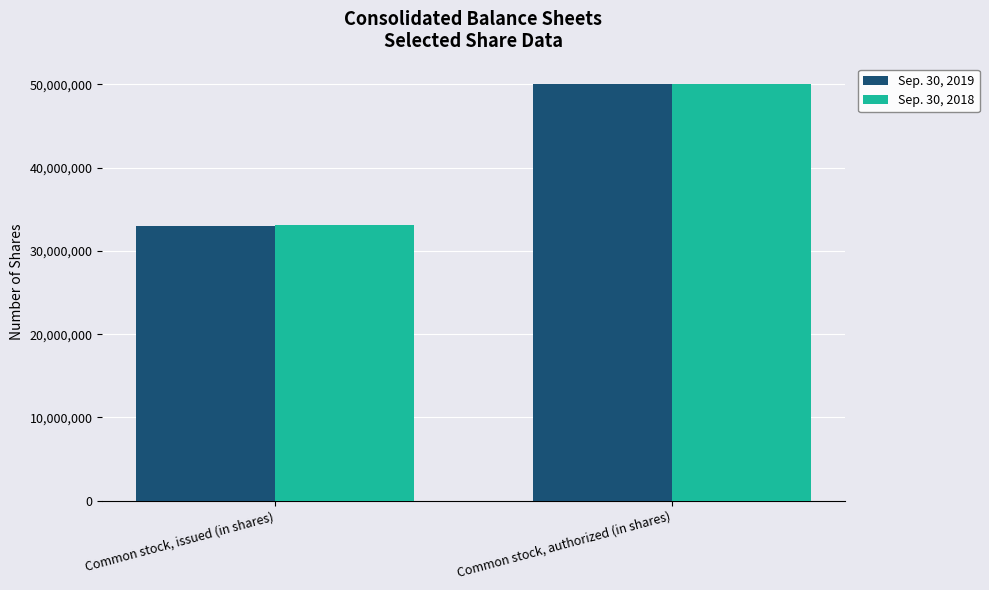

Reading left to right, extract all data points from this chart.

Sep. 30, 2019: 32949987	50000000
Sep. 30, 2018: 33176146	50000000